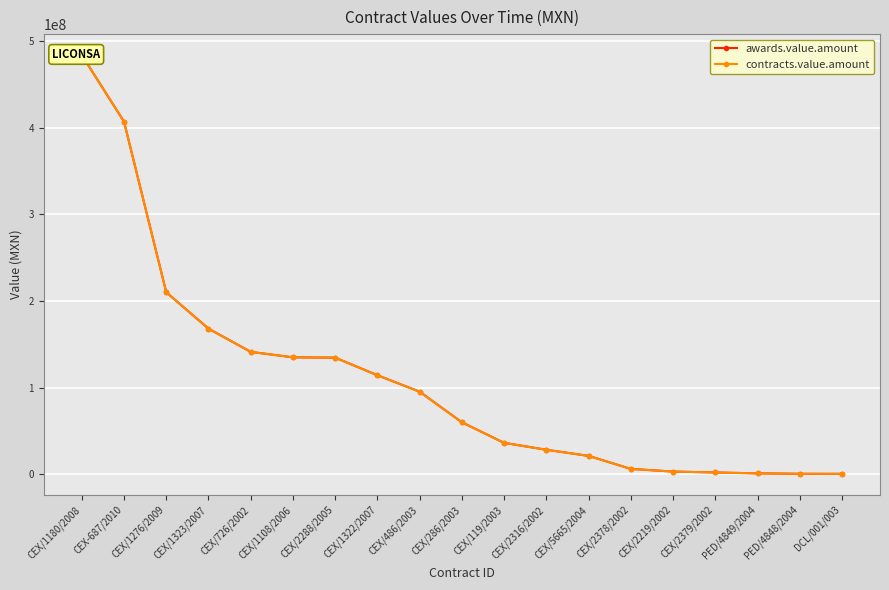

What is the sum of the contracts.value.amount values at PED/4849/2004 and CEX/726/2002?

142264800.0